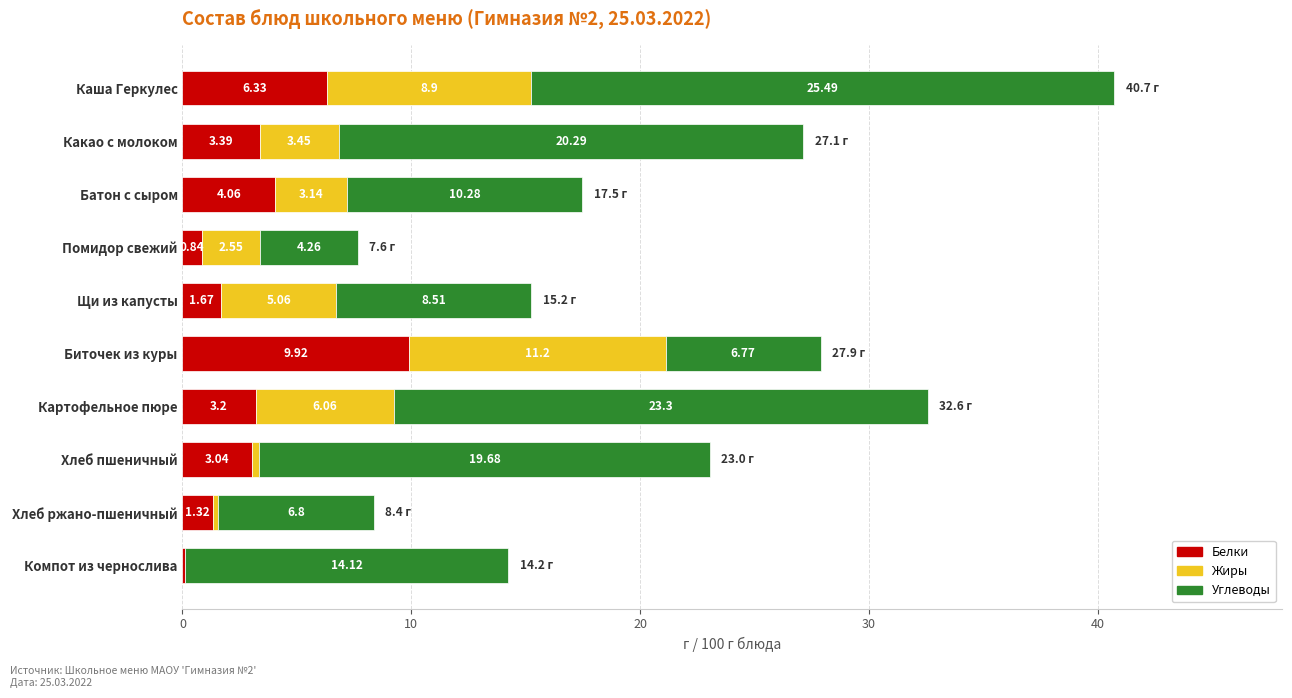

At which category is the sum across all series the highest?

Каша Геркулес